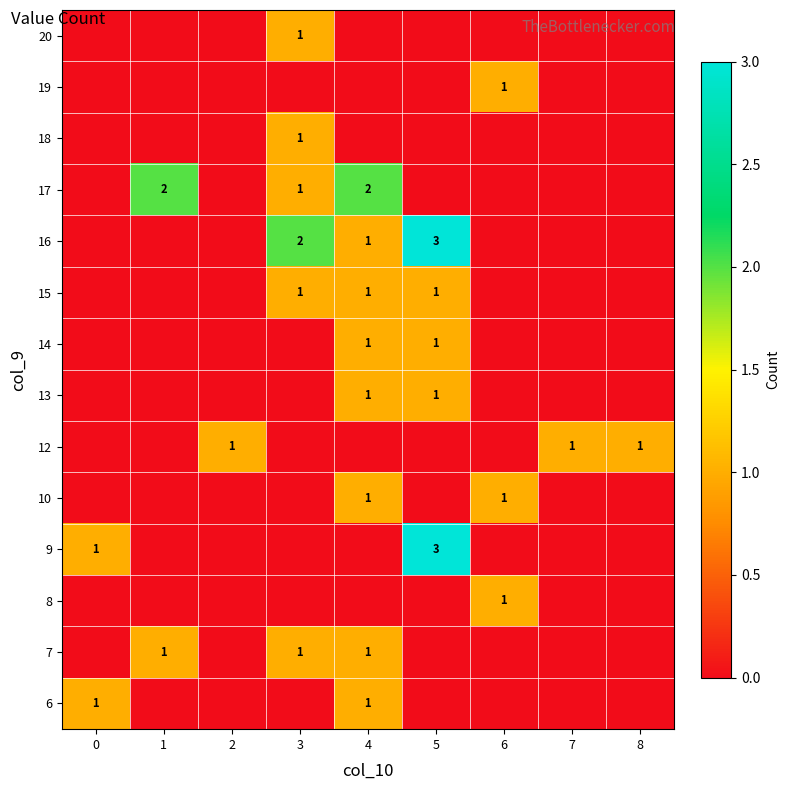

The value of 18 at 3 is 0. True or false?

False